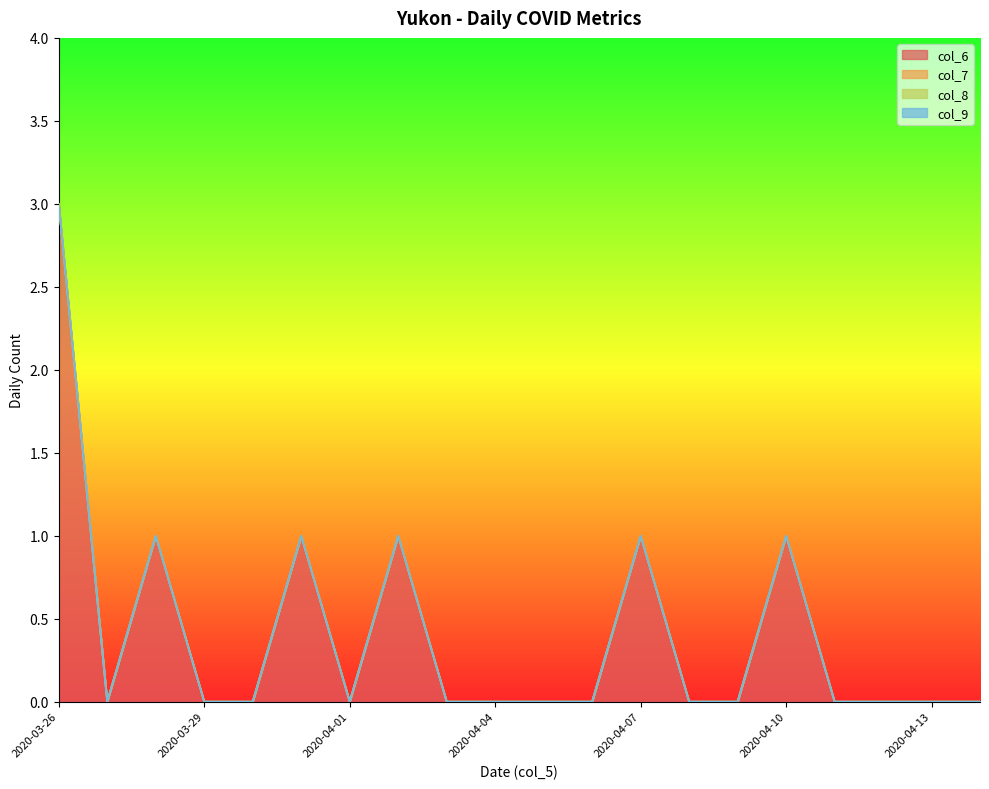

The value of col_8 at 2020-04-08 is 0. True or false?

True